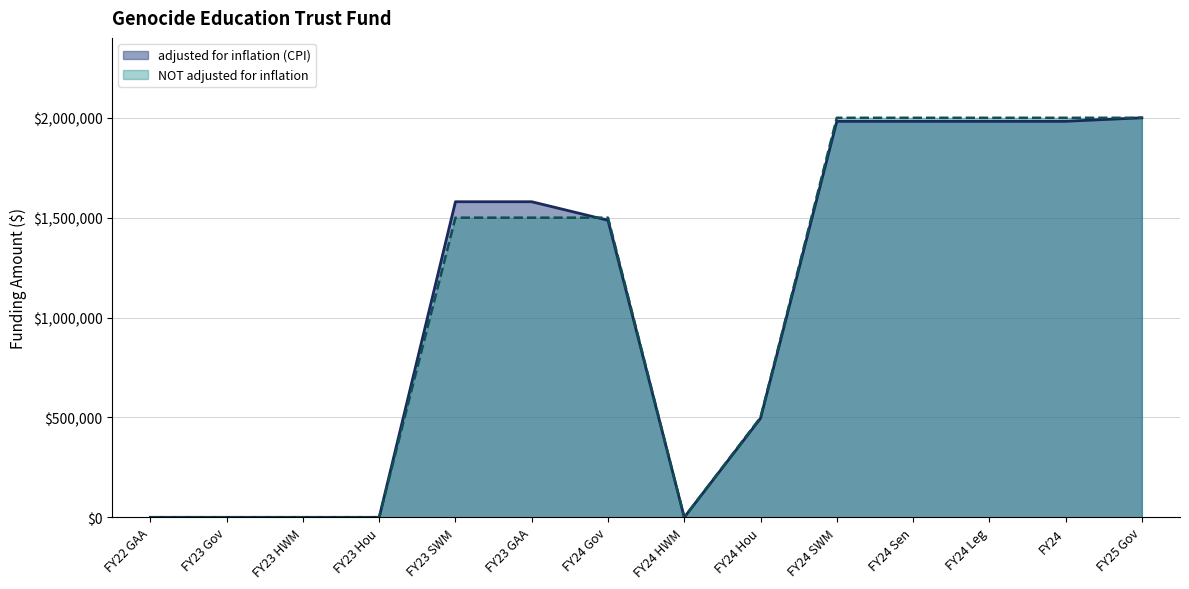

At which category is the sum across all series the highest?

FY25 Gov